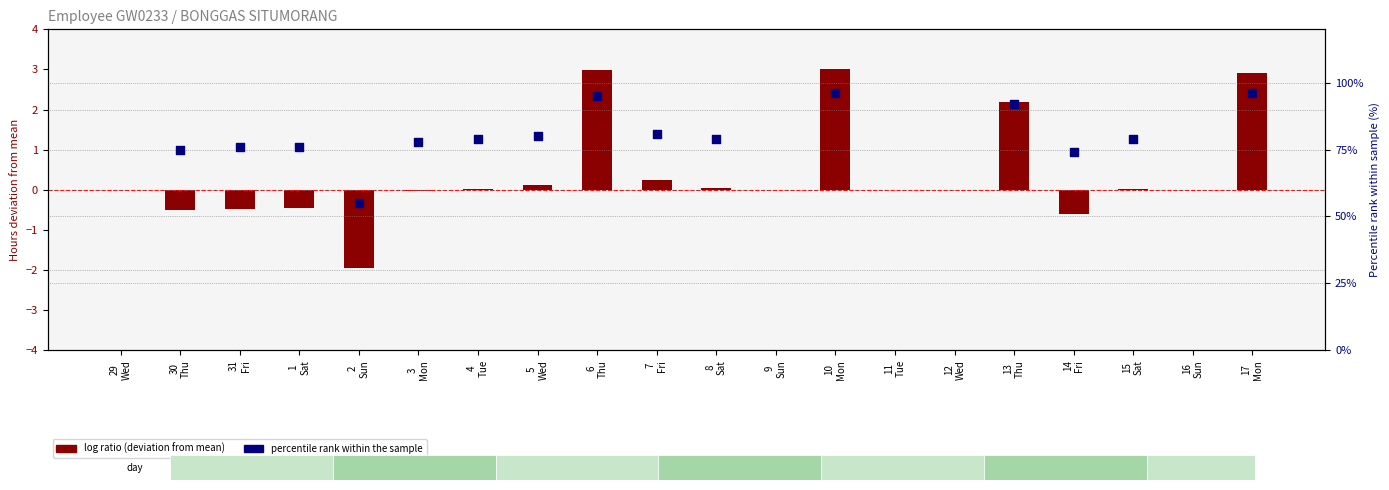

Is the value of percentile rank within the sample at 8
Sat greater than the value of log ratio (deviation from mean) at 5
Wed?

Yes